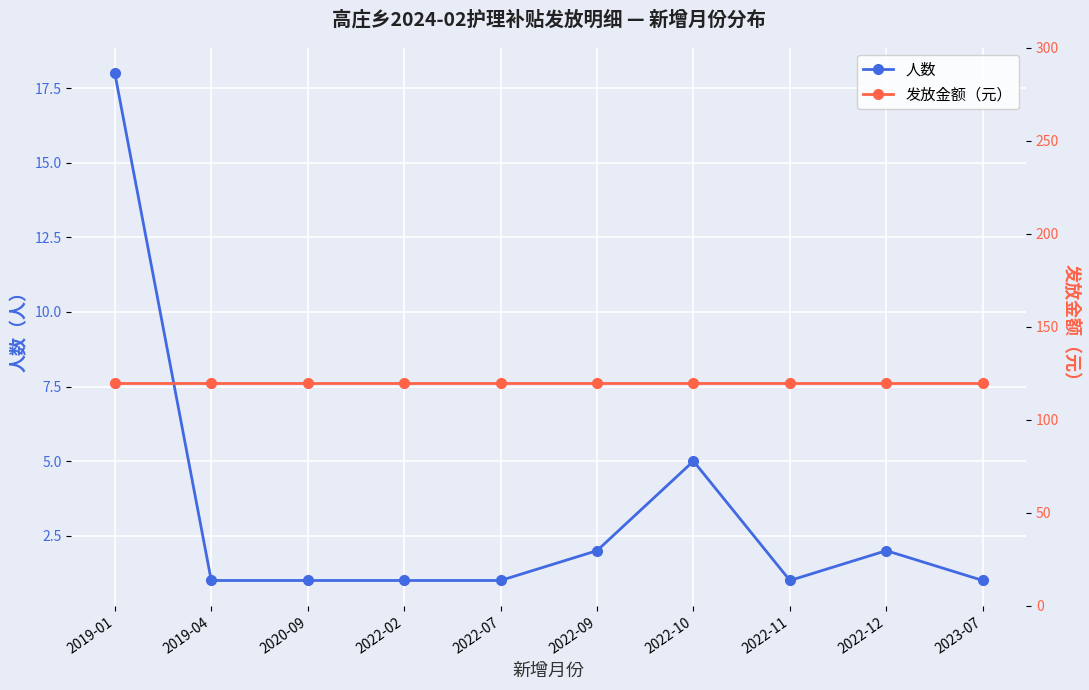

Is the value of 人数 at 2022-12 greater than the value of 发放金额（元） at 2022-12?

No